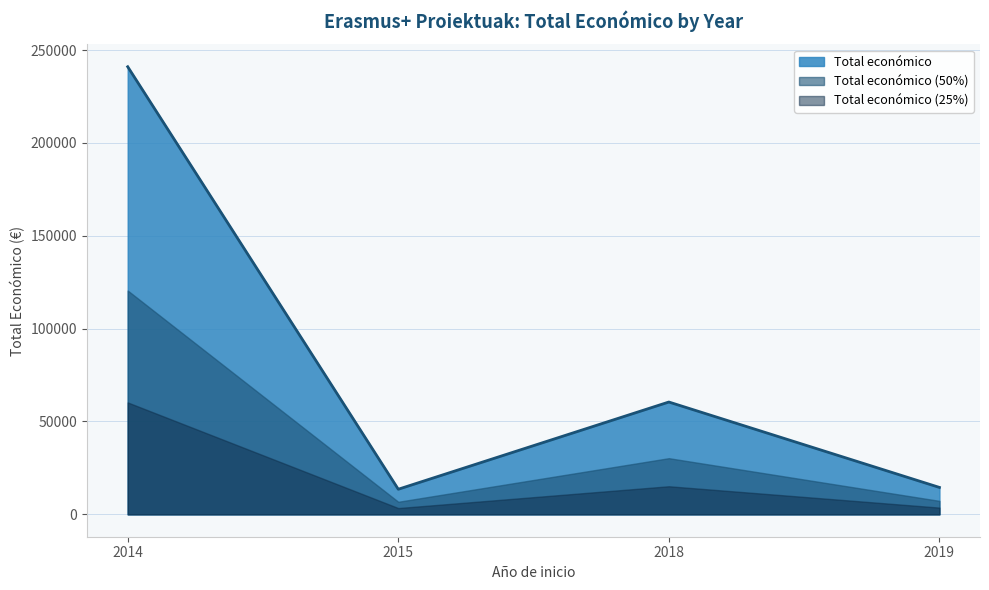

Is it true that the value at 2018 is 20214?

False